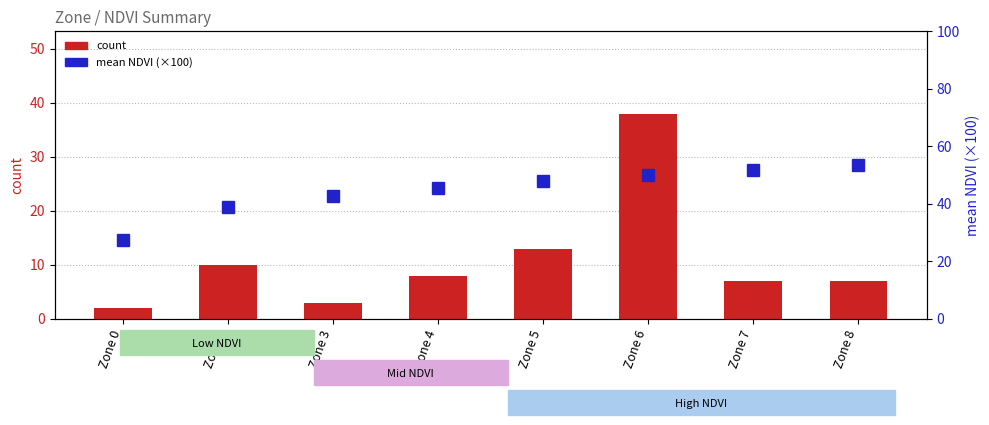

At which category does the chart reach its minimum across all series?

Zone 0